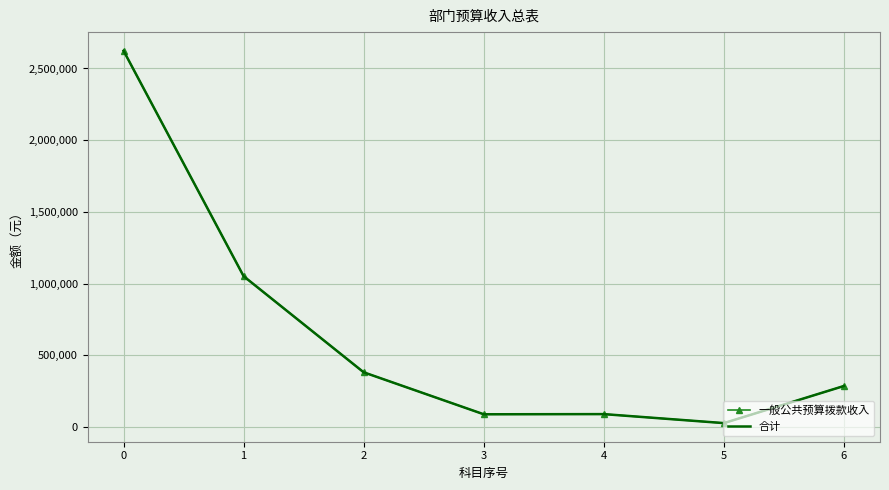

True or false: 一般公共预算拨款收入 has a value of 381045 at 2.

True